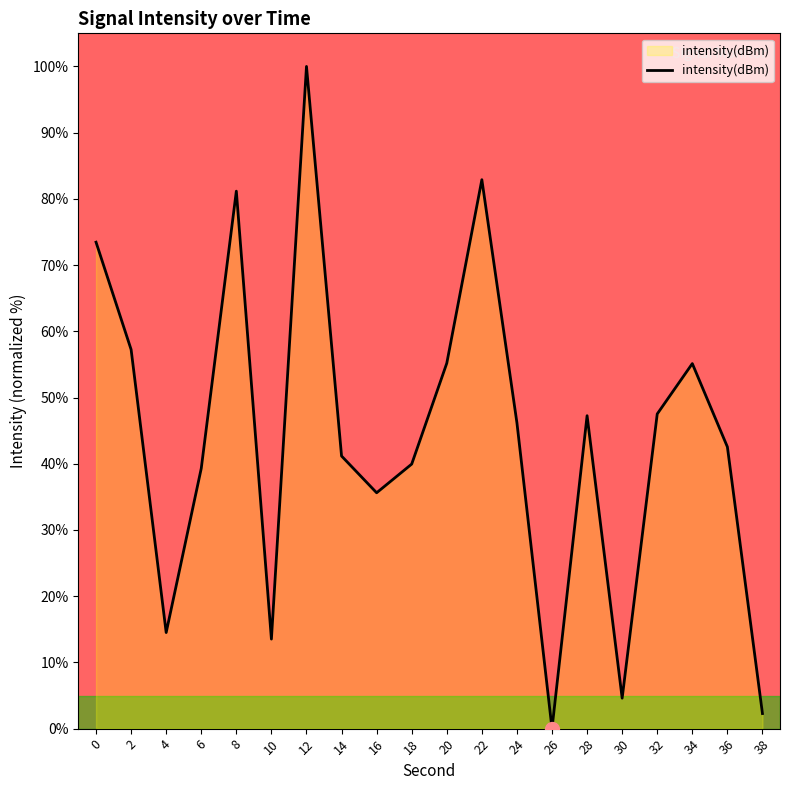

True or false: the data has more than 0 interior local peaks.

True